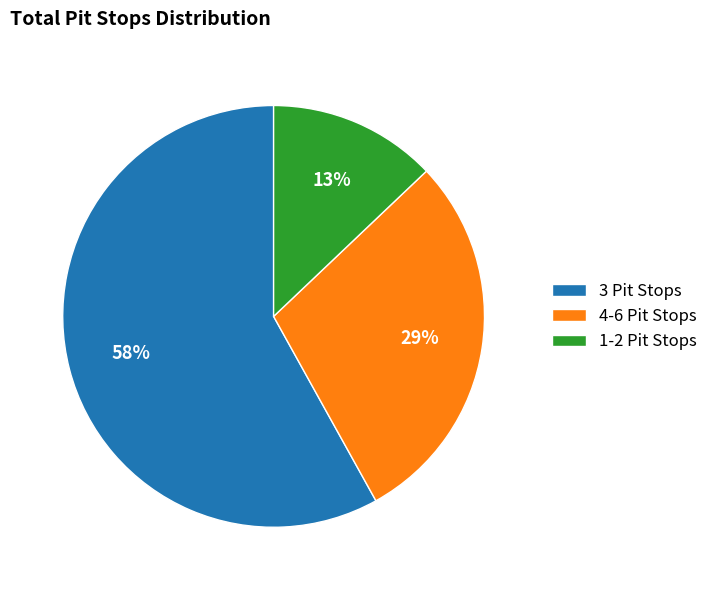

Rank the categories by value from highest to lowest.

3 Pit Stops, 4-6 Pit Stops, 1-2 Pit Stops